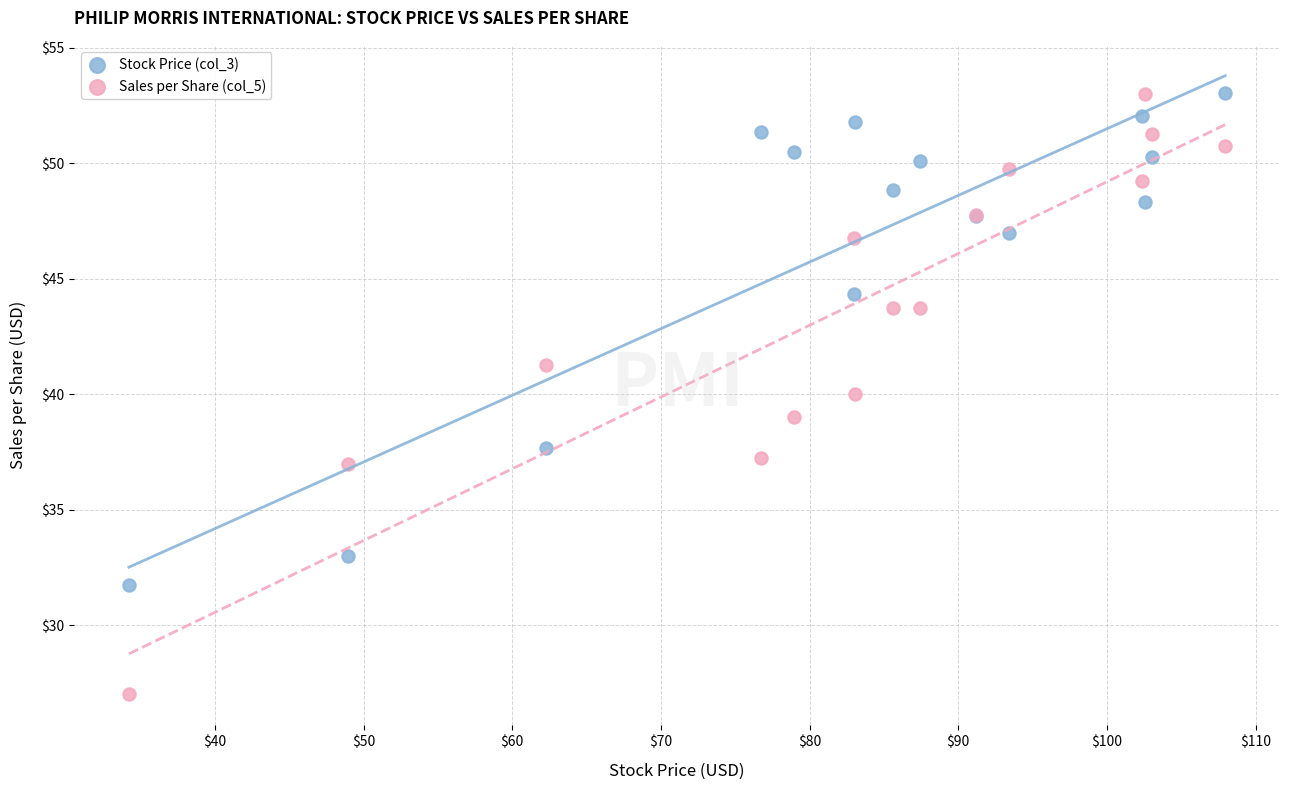

In the Stock Price (col_3) series, what Y value is closest to 42?

44.3